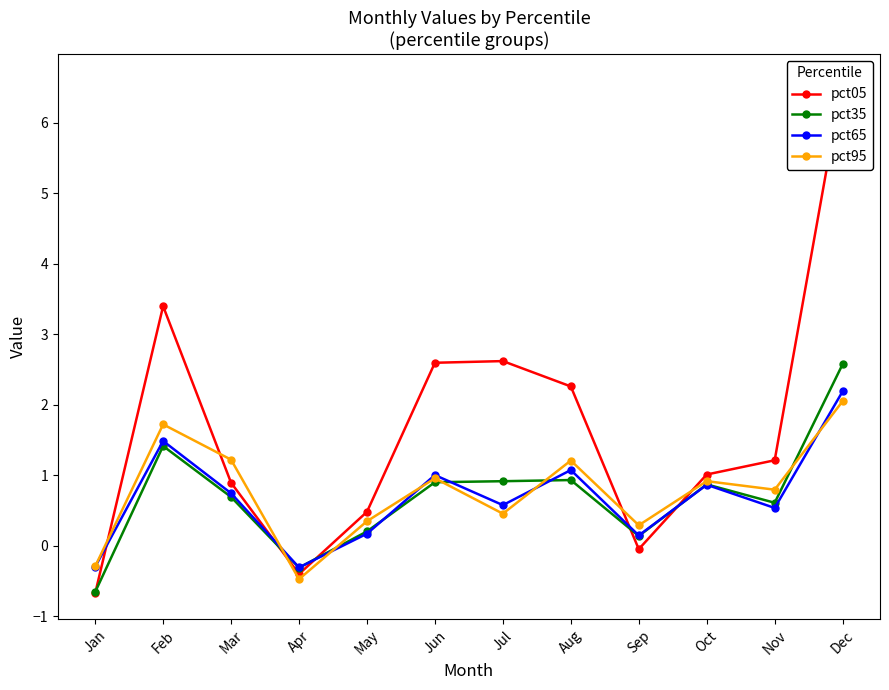

Which series has the widest spread of values?

pct05